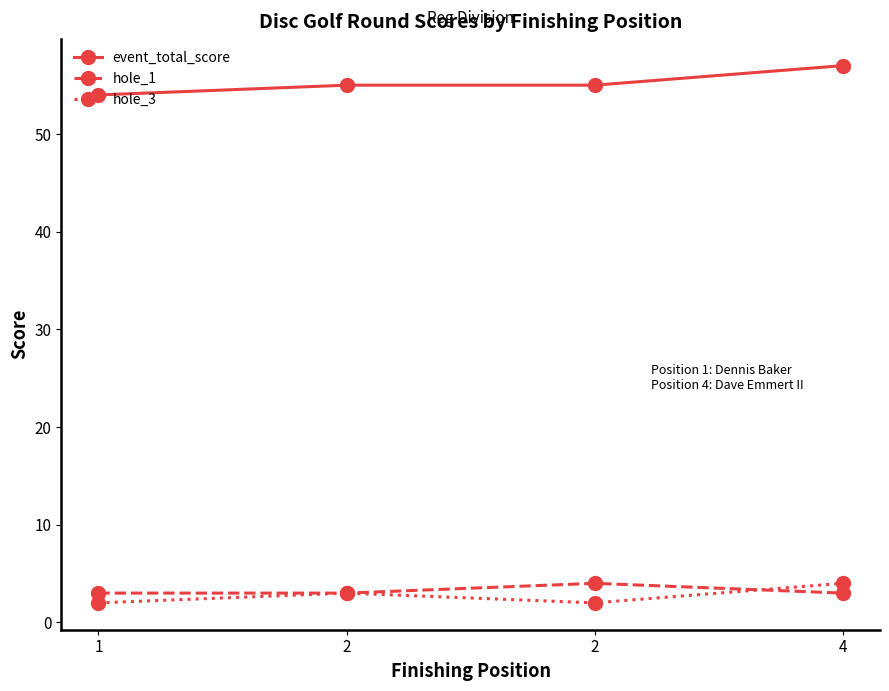

At which label is hole_1 closest to 3?

1